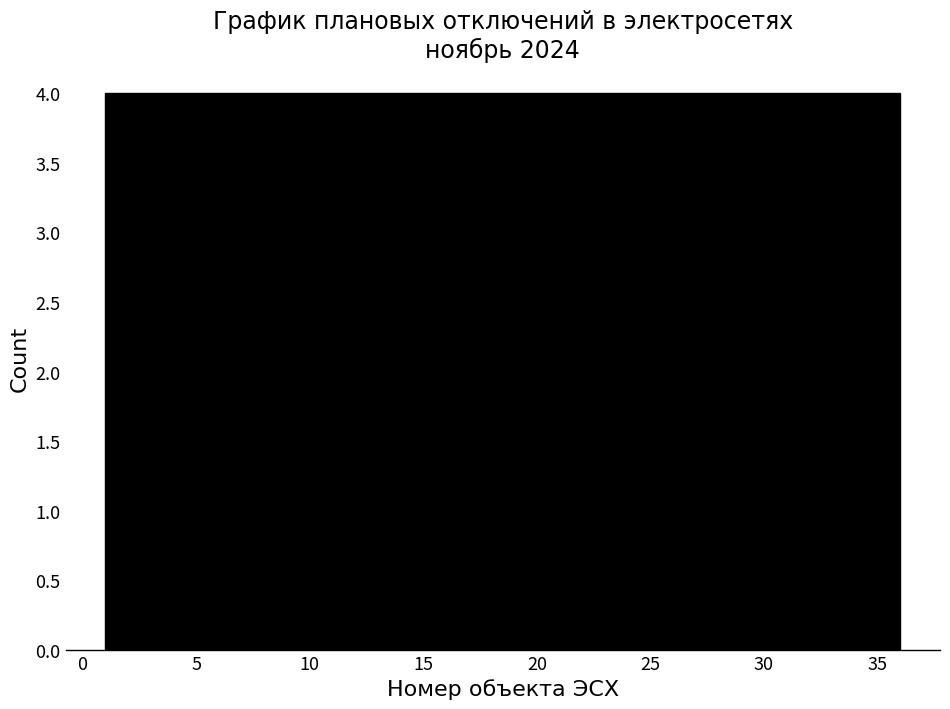

Reading left to right, list every bar in this chart as the range it spans on the x-axis followed by its height. Neither the bar edges nor the heights are printed on the chart, so give them approximately, as read against the axes.

1.0 to 5.0: 4
5.0 to 9.0: 4
9.0 to 12.5: 4
12.5 to 16.5: 4
16.5 to 20.5: 4
20.5 to 24.5: 4
24.5 to 28.0: 4
28.0 to 32.0: 4
32.0 to 36.0: 4